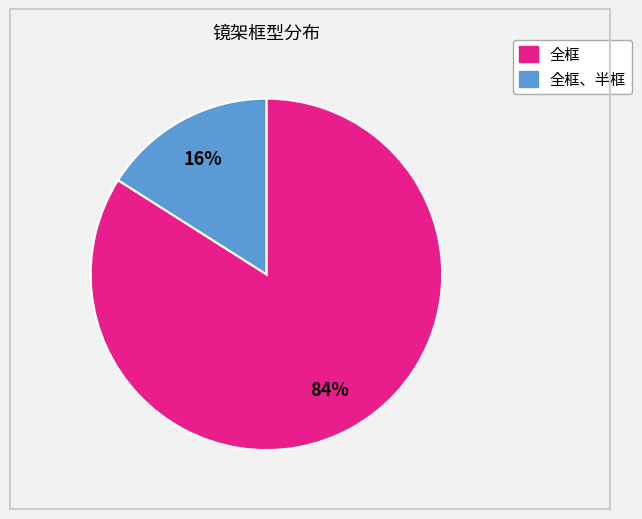

Count the number of slices in the pie.

2